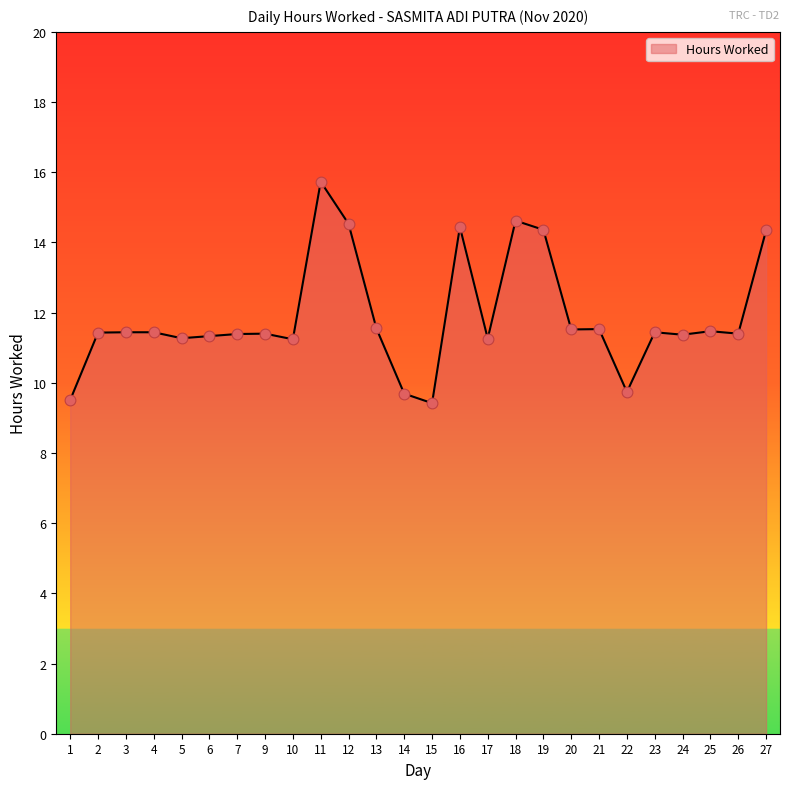

What is the ratio of the value at 20 to the value at 7?

1.0